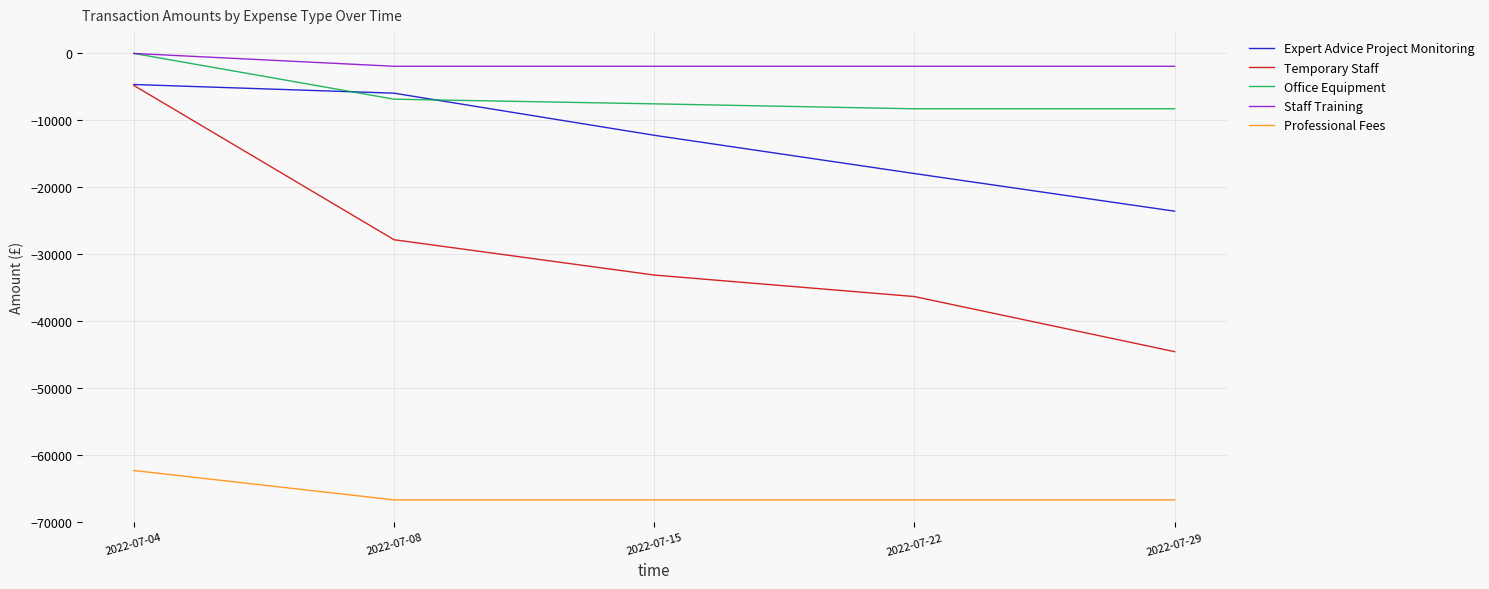

How many lines are shown in the chart?

5